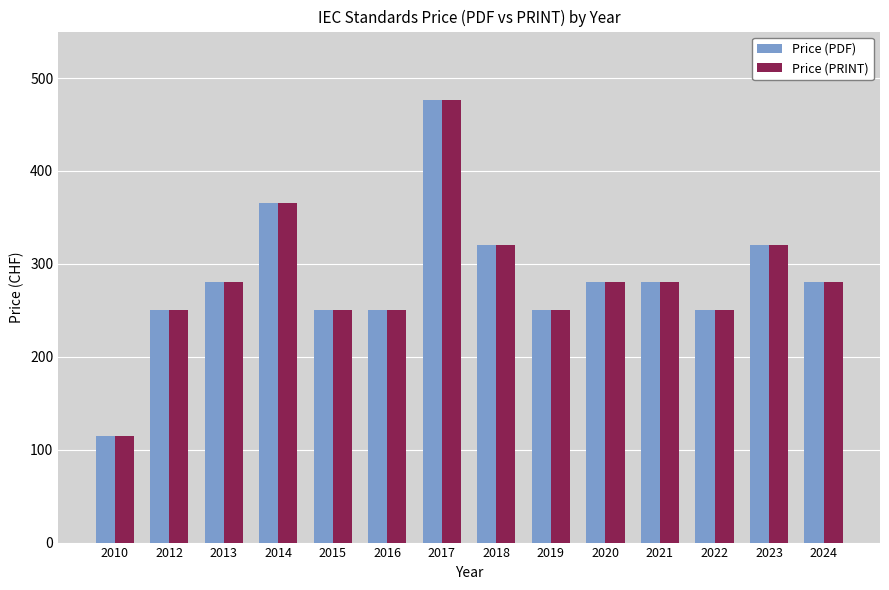

What is the greatest value displayed?

476